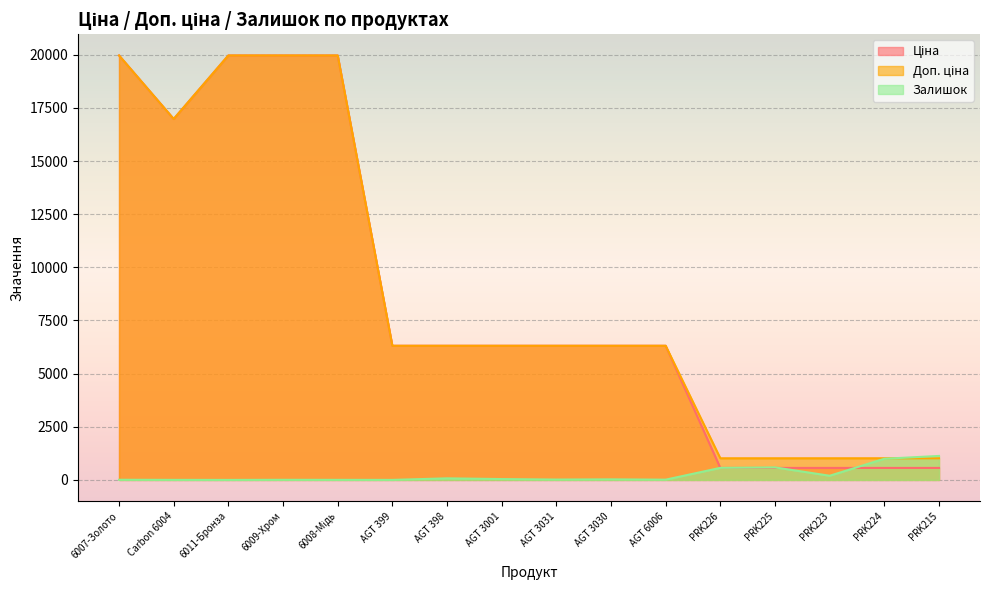

Is the value of Залишок at AGT 3030 greater than the value of Ціна at 6009-Хром?

No